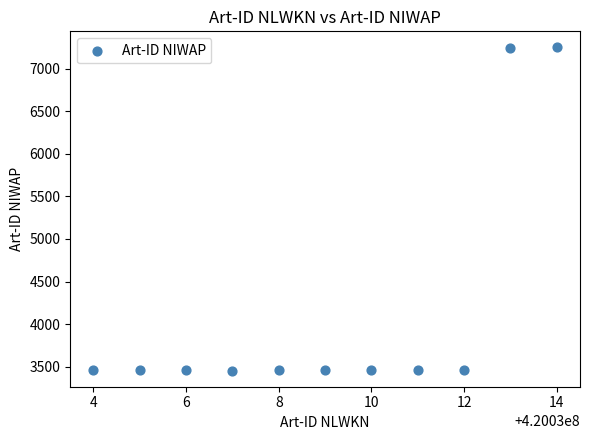

What is the average X value?

420030009